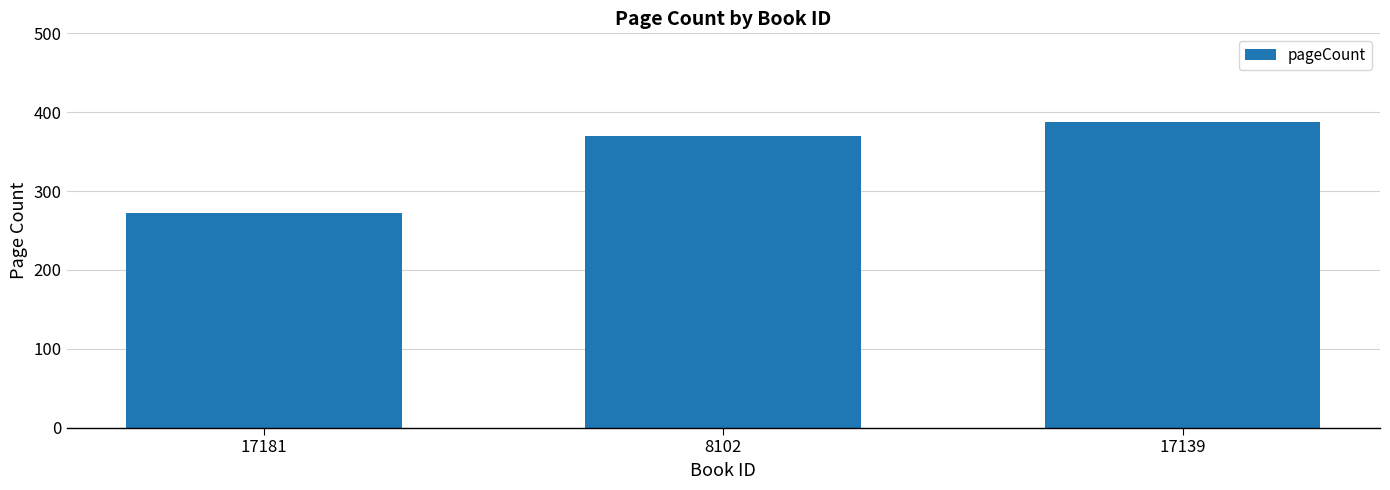

What is the approximate value at 17181?

272